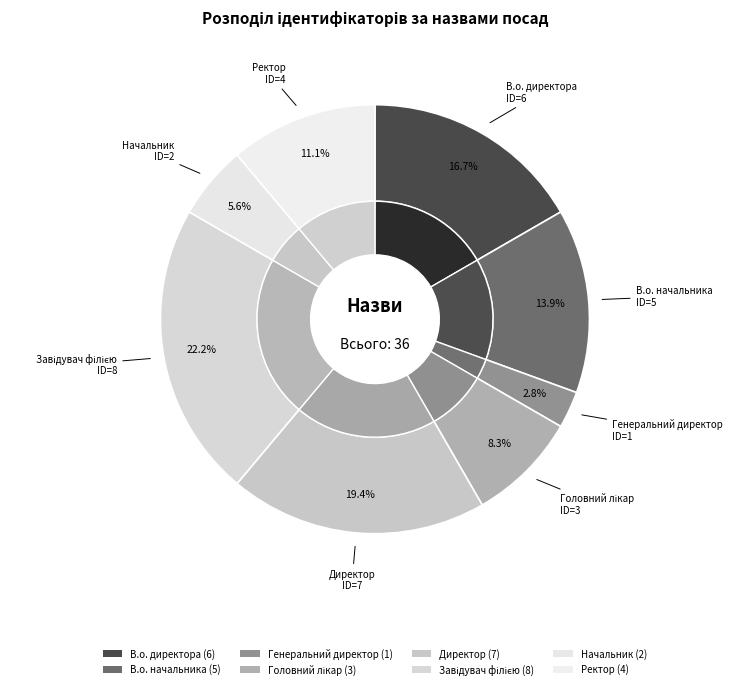

What percentage is the Головний лікар slice, to the nearest percent?

8%